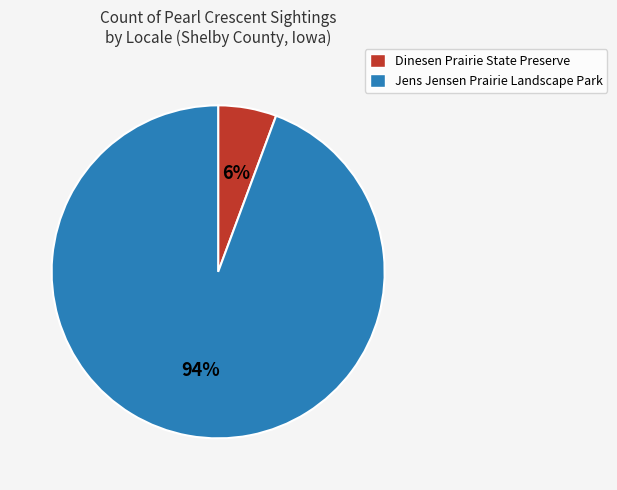

True or false: Dinesen Prairie State Preserve accounts for 6% of the total.

True